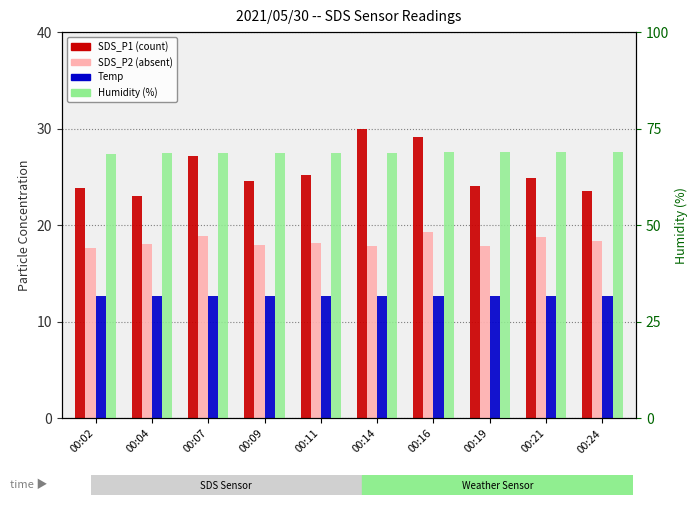

At which category does the chart reach its peak across all series?

00:24